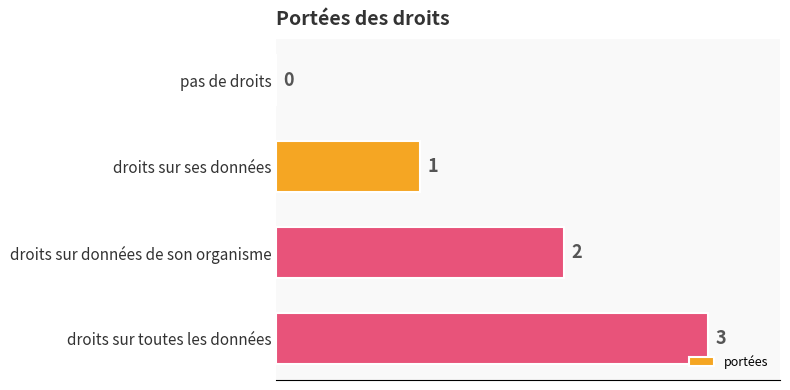

Which label corresponds to the largest value in the chart?

droits sur toutes les données